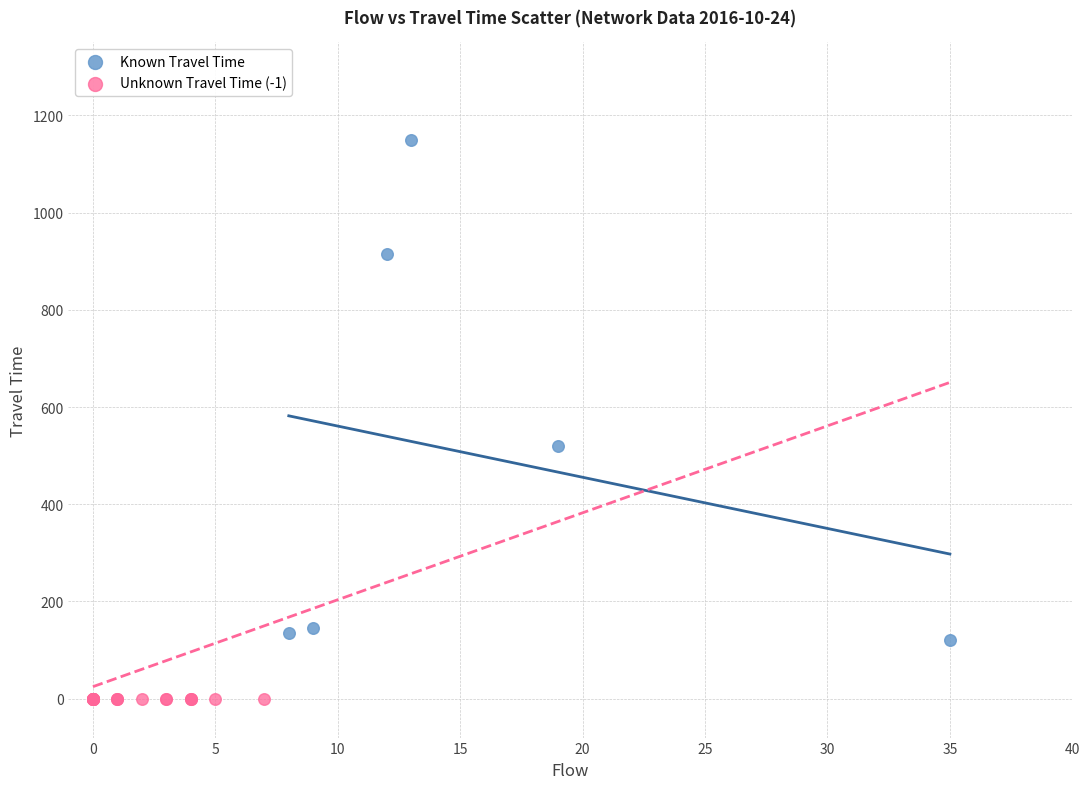

Which series reaches the maximum Y coordinate?

Known Travel Time